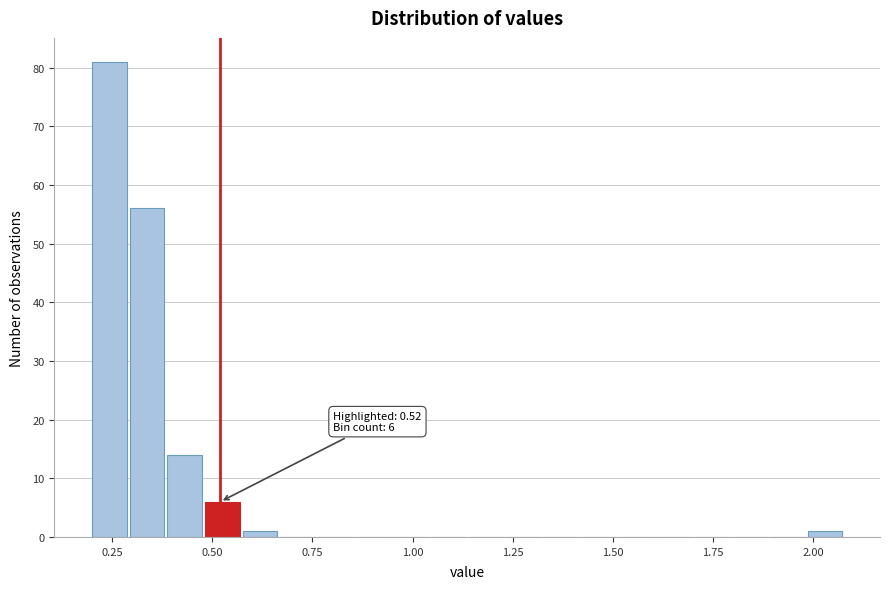

Around what value on the x-axis is the tallest bar? Give the approximate position of its centre, as read against the axis.

0.25